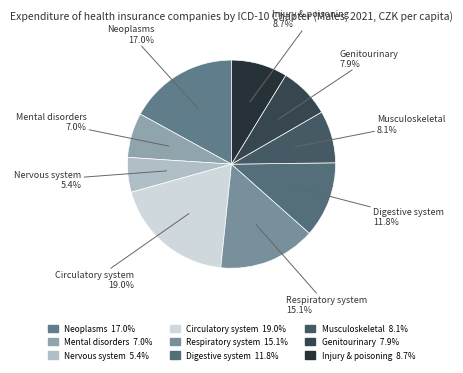

How many segments does this pie chart have?

9